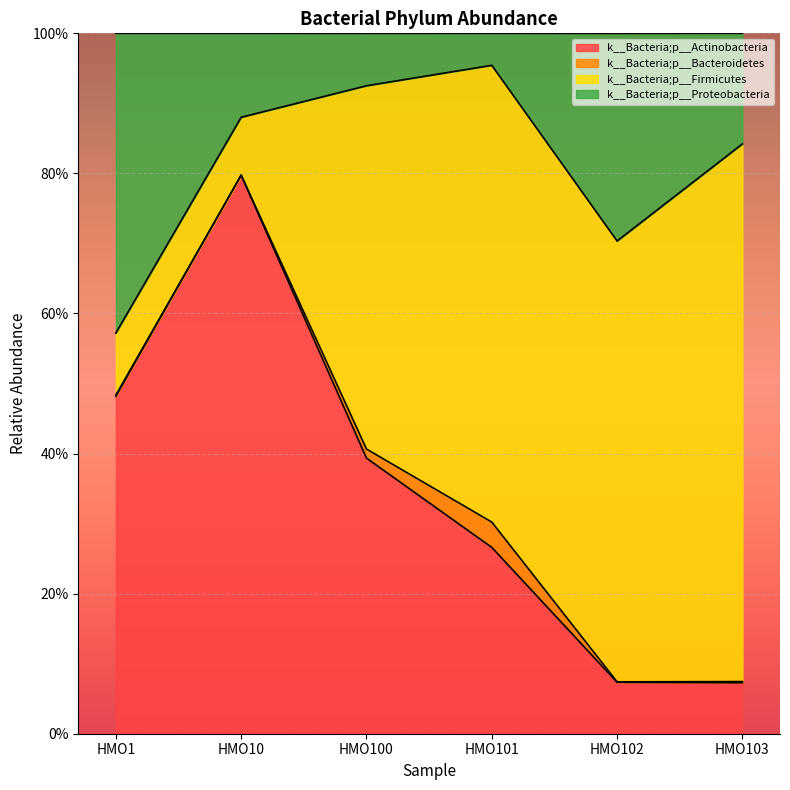

At which category is the sum across all series the highest?

HMO10